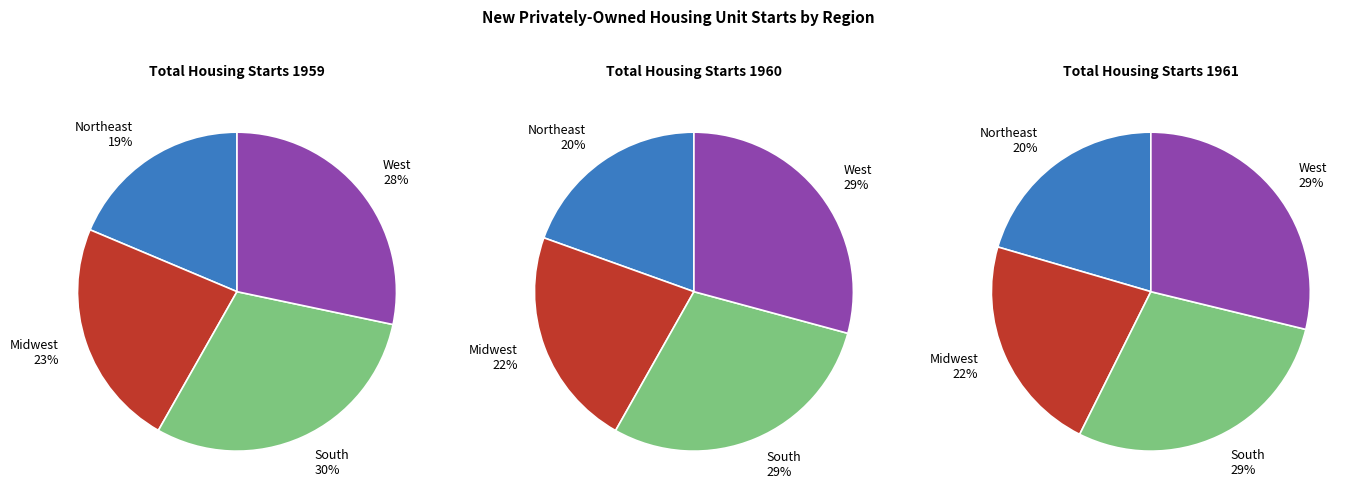

The 0 slice represents 12% of the pie. True or false?

False